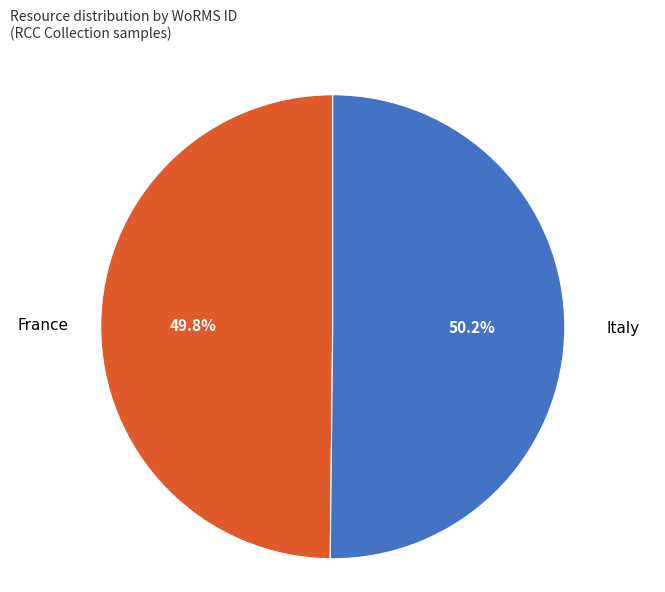

True or false: France accounts for 50% of the total.

True